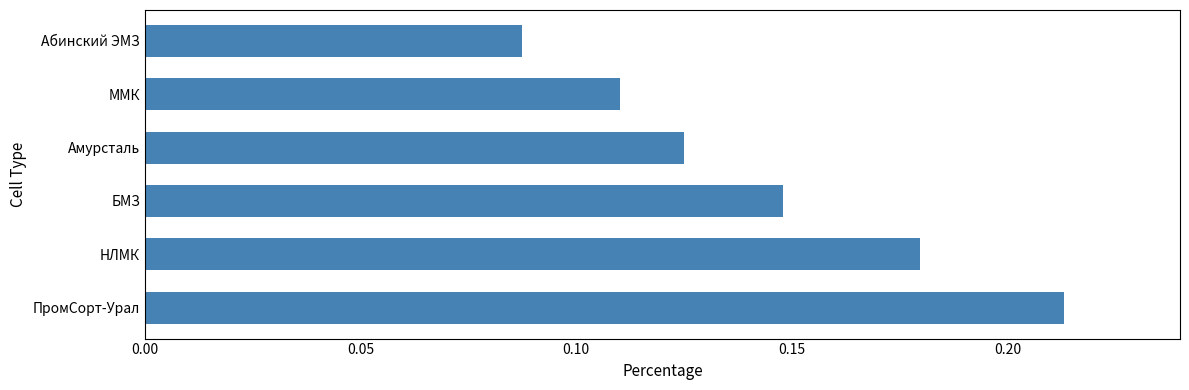

The chart shows a value of 0.3 at НЛМК. True or false?

False